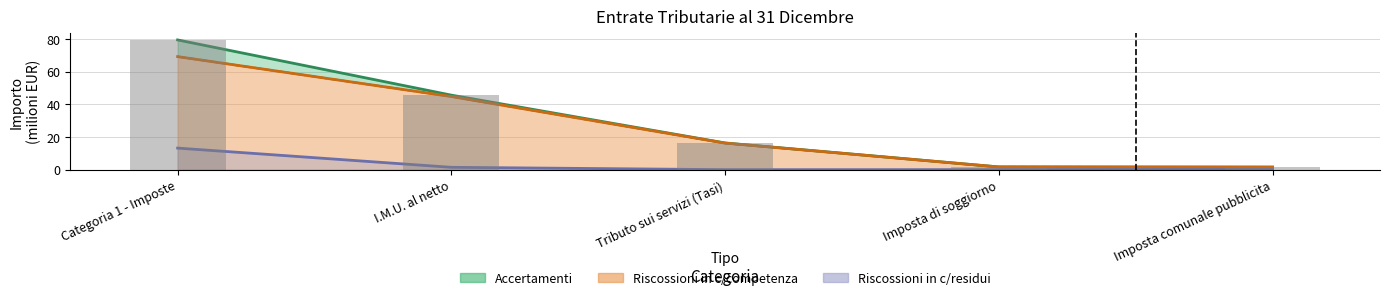

Which has a higher value, Categoria 1 - Imposte or Tributo sui servizi (Tasi)?

Categoria 1 - Imposte